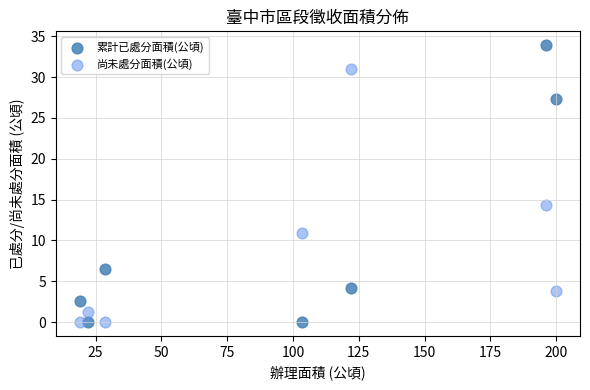

What is the X range (max minus min) for the scatter plot?

181.1